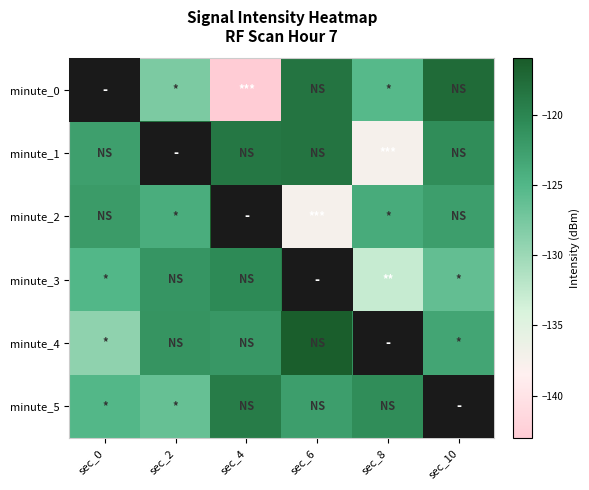

At which category is the sum across all series the highest?

sec_10